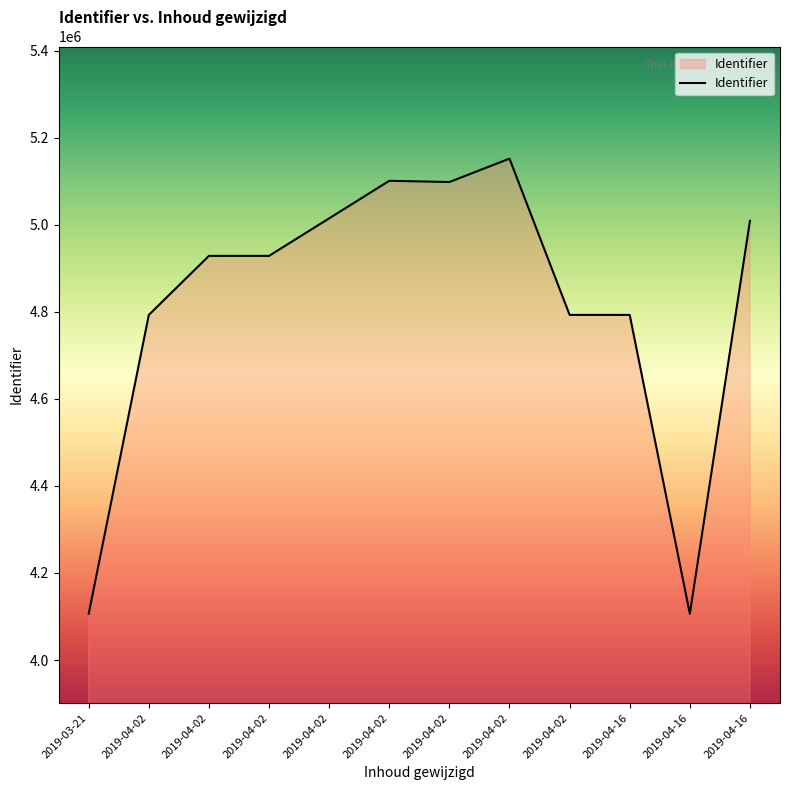

Reading left to right, transcribe all the data shown in this chart.

4106342	4792715	4928384	4928361	5014533	5100767	5098001	5151664	4792849	4792723	4106362	5008805